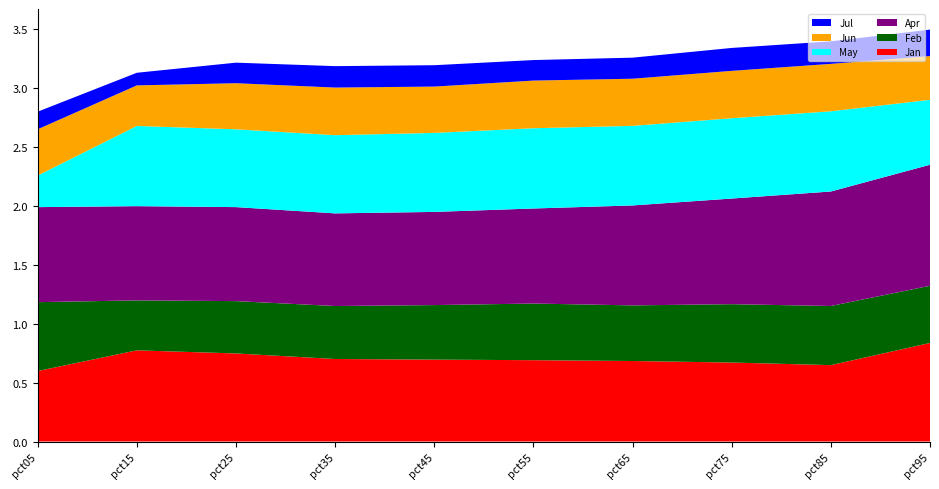

Reading left to right, transcribe all the data shown in this chart.

Jan: pct05=0.6	pct15=0.8	pct25=0.7	pct35=0.7	pct45=0.7	pct55=0.7	pct65=0.7	pct75=0.7	pct85=0.6	pct95=0.8
Feb: pct05=0.6	pct15=0.4	pct25=0.4	pct35=0.4	pct45=0.5	pct55=0.5	pct65=0.5	pct75=0.5	pct85=0.5	pct95=0.5
Apr: pct05=0.8	pct15=0.8	pct25=0.8	pct35=0.8	pct45=0.8	pct55=0.8	pct65=0.8	pct75=0.9	pct85=1.0	pct95=1.0
May: pct05=0.3	pct15=0.7	pct25=0.7	pct35=0.7	pct45=0.7	pct55=0.7	pct65=0.7	pct75=0.7	pct85=0.7	pct95=0.6
Jun: pct05=0.4	pct15=0.3	pct25=0.4	pct35=0.4	pct45=0.4	pct55=0.4	pct65=0.4	pct75=0.4	pct85=0.4	pct95=0.4
Jul: pct05=0.1	pct15=0.1	pct25=0.2	pct35=0.2	pct45=0.2	pct55=0.2	pct65=0.2	pct75=0.2	pct85=0.2	pct95=0.2